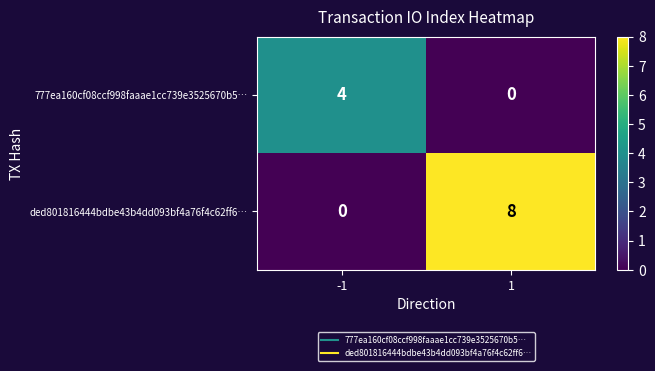

Rank the series by their maximum value, from highest to lowest.

ded801816444bdbe43b4dd093bf4a76f4c62ff6…, 777ea160cf08ccf998faaae1cc739e3525670b5…